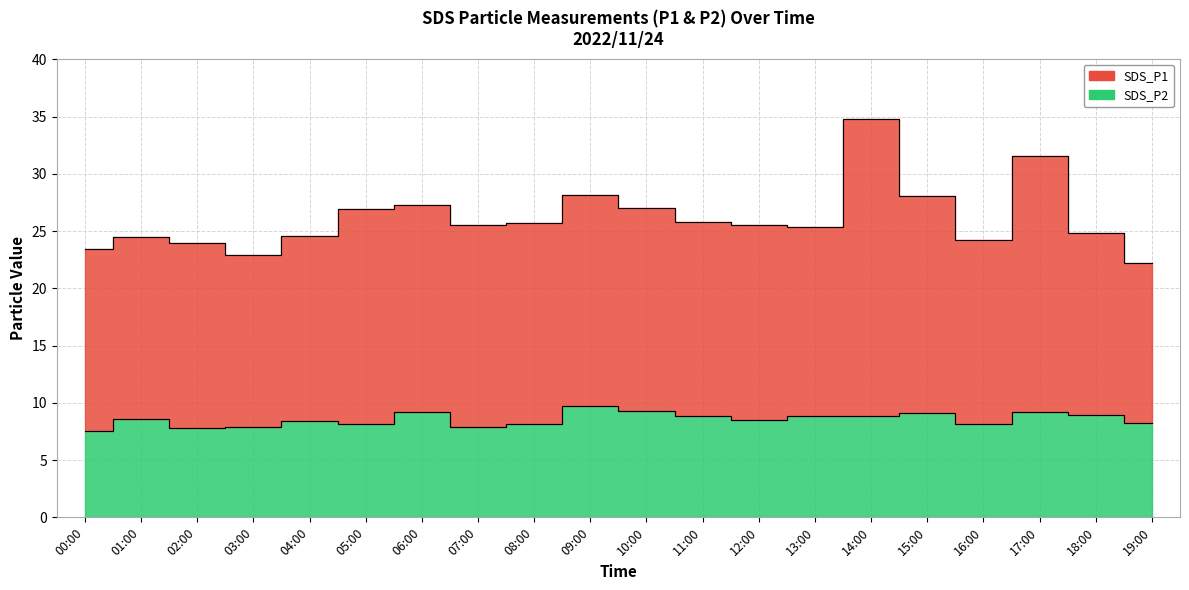

What is the smallest value displayed?

7.5